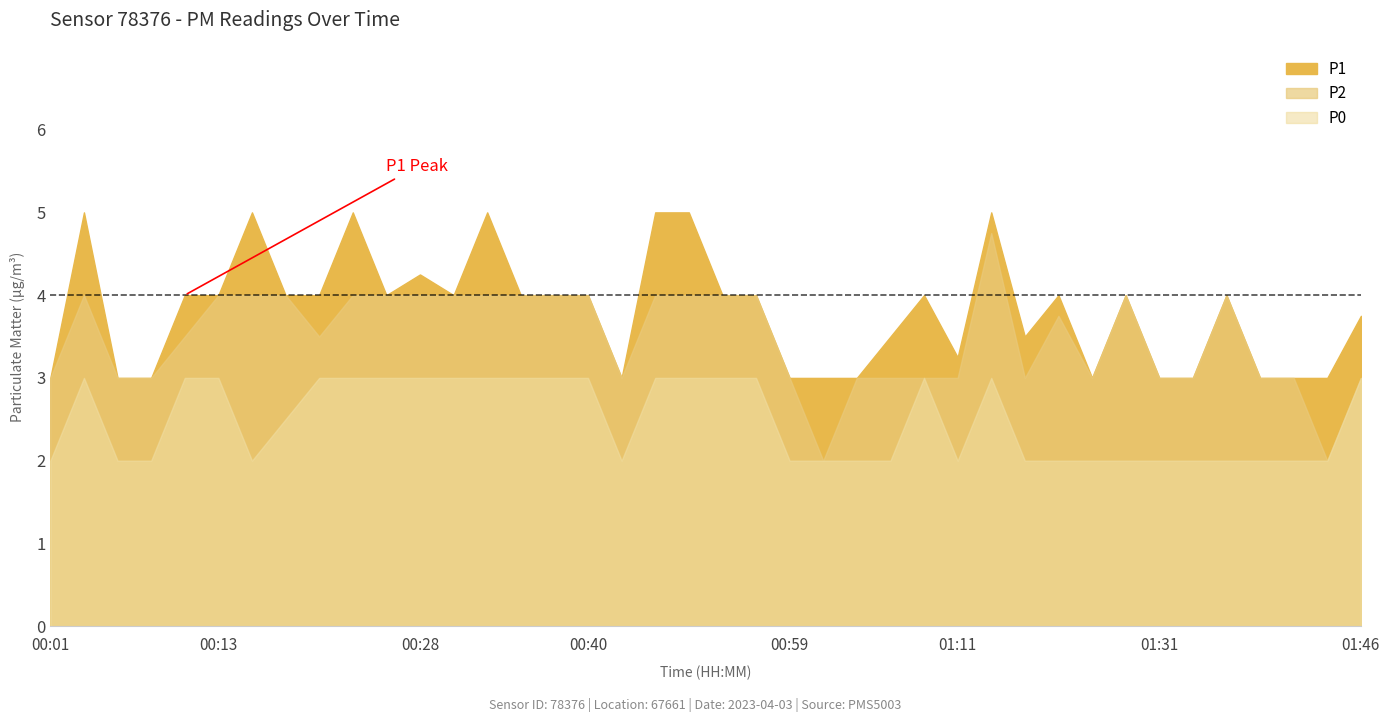

True or false: P2 has a value of 4.0 at 00:56.

True